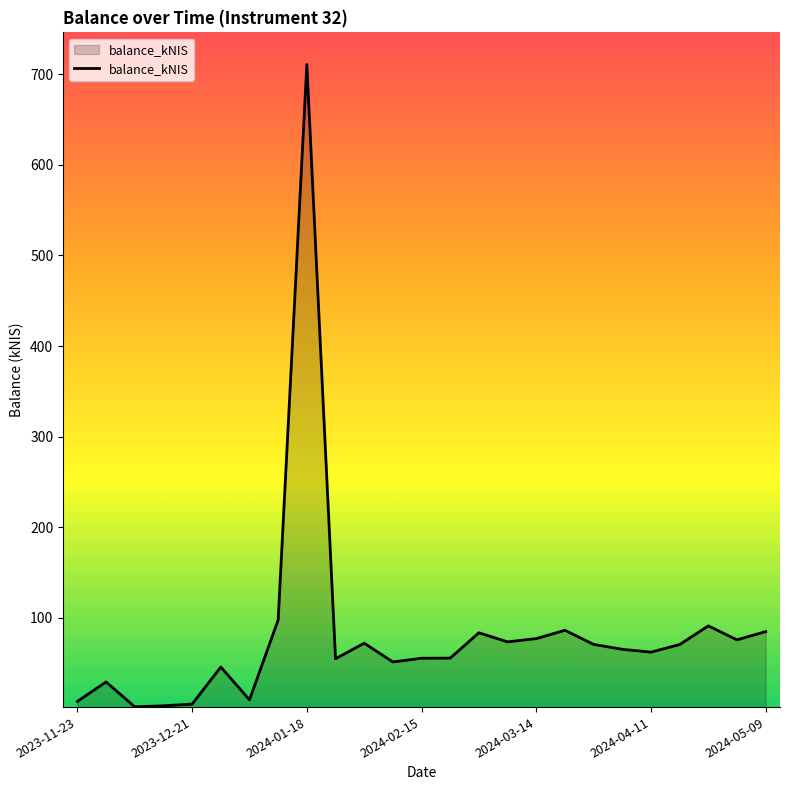

What is the greatest value displayed?

710.7